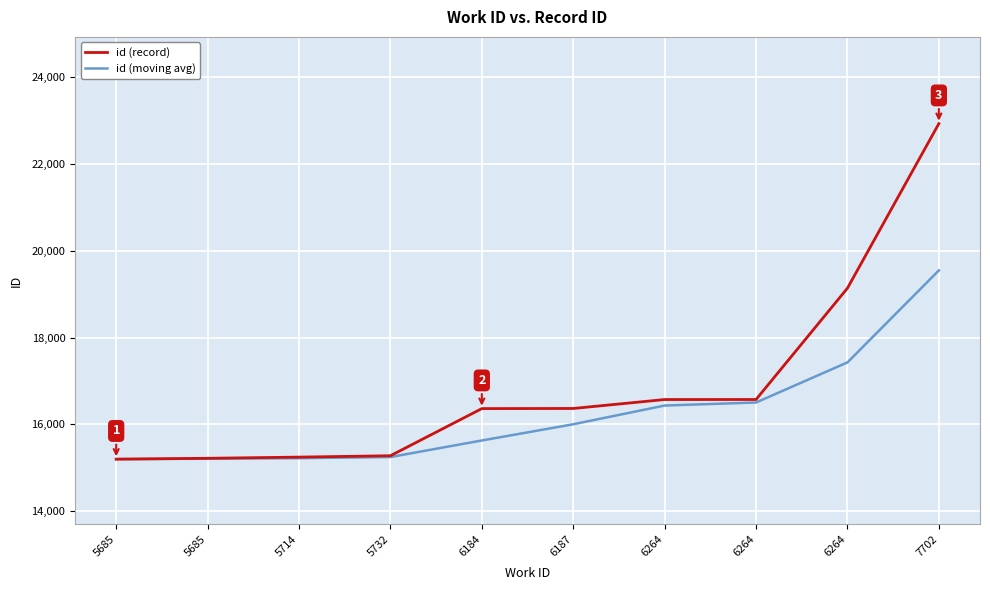

What are all the series names shown in the legend?

id (record), id (moving avg)